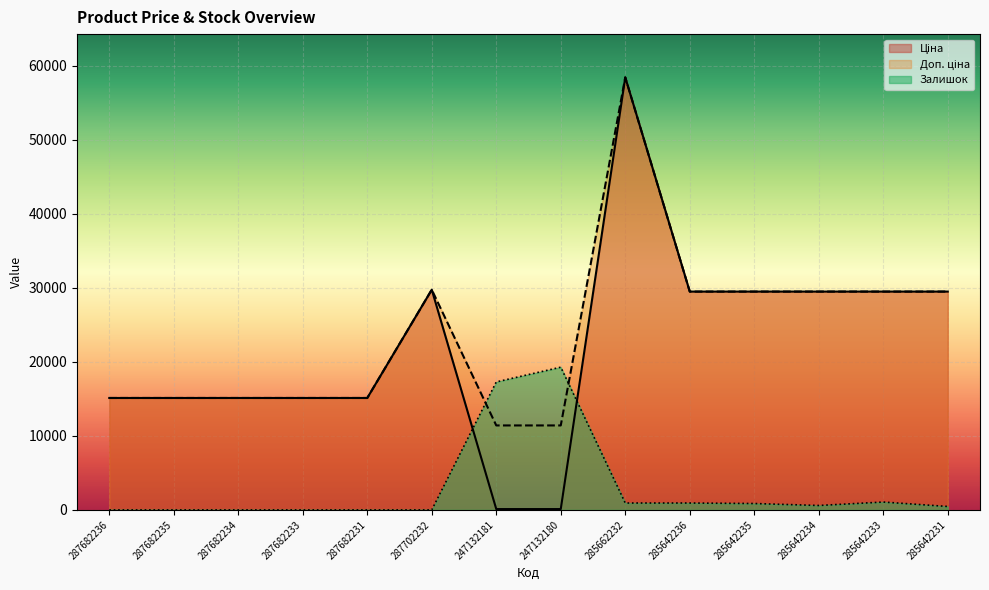

Reading left to right, extract all data points from this chart.

Ціна: 15120.0	15120.0	15120.0	15120.0	15120.0	29747.2	114.1	114.1	58426.5	29491.5	29491.5	29491.5	29491.5	29491.5
Доп. ціна: 15120.0	15120.0	15120.0	15120.0	15120.0	29747.2	11410.0	11410.0	58426.5	29491.5	29491.5	29491.5	29491.5	29491.5
Залишок: 0.0	0.0	0.0	0.0	0.0	0.0	17286.2	19280.8	930.8	930.8	864.3	598.4	1063.8	465.4